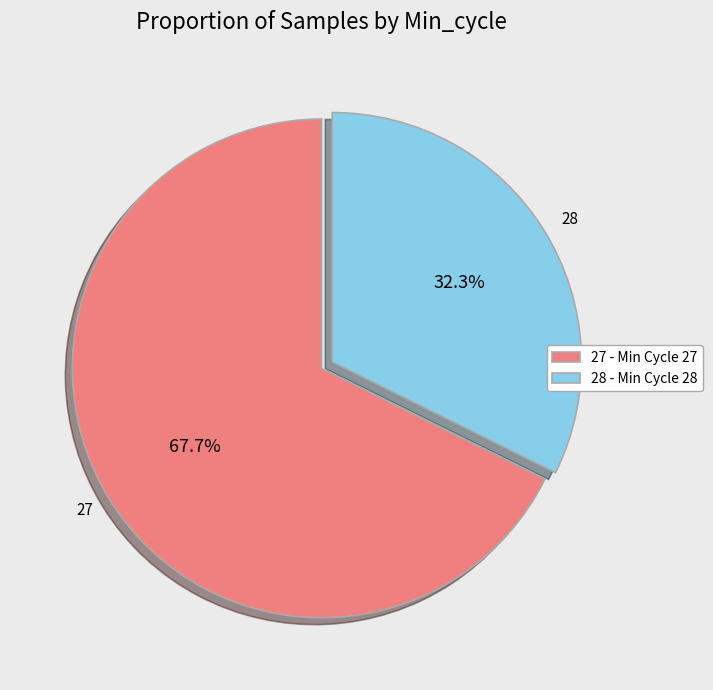

Approximately how many times larger is the value at 28 compared to 27?

0.5